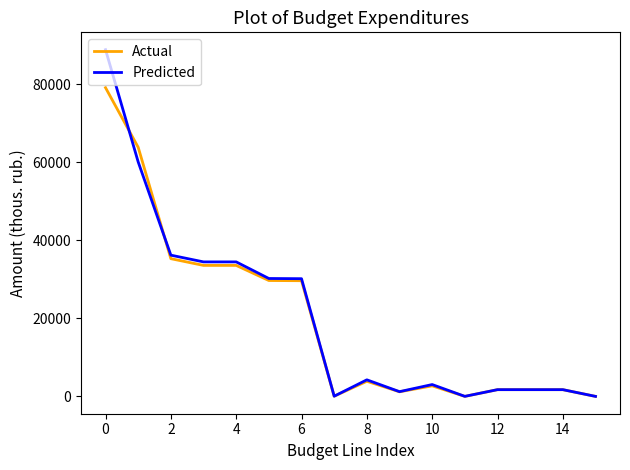

What is the greatest value displayed?

88851.6